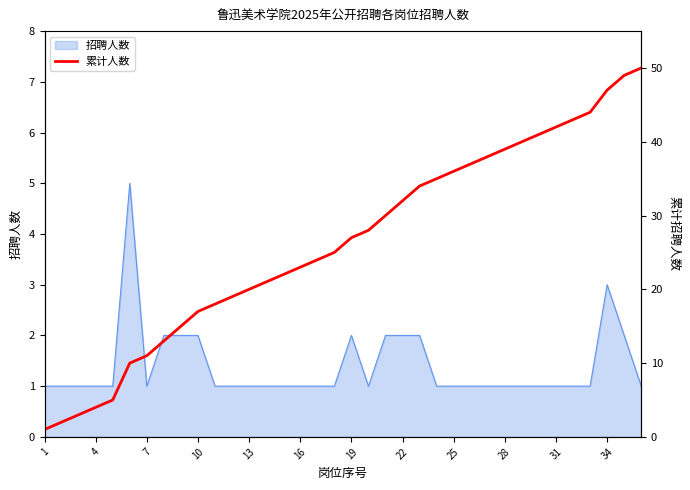

Reading left to right, what are all the values shown in this chart?

1	2	3	4	5	10	11	13	15	17	18	19	20	21	22	23	24	25	27	28	30	32	34	35	36	37	38	39	40	41	42	43	44	47	49	50